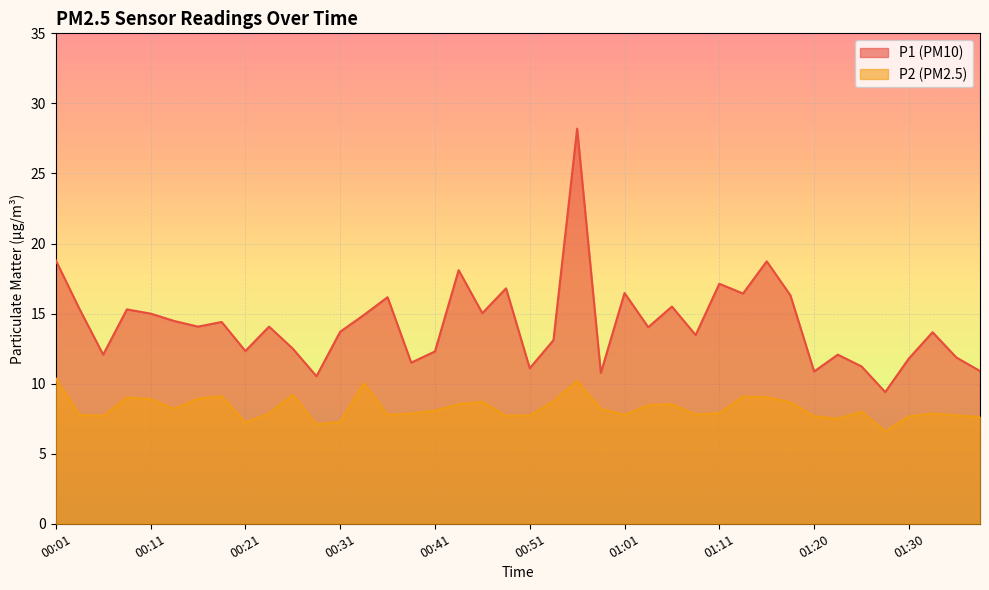

Which series has the widest spread of values?

P1 (PM10)